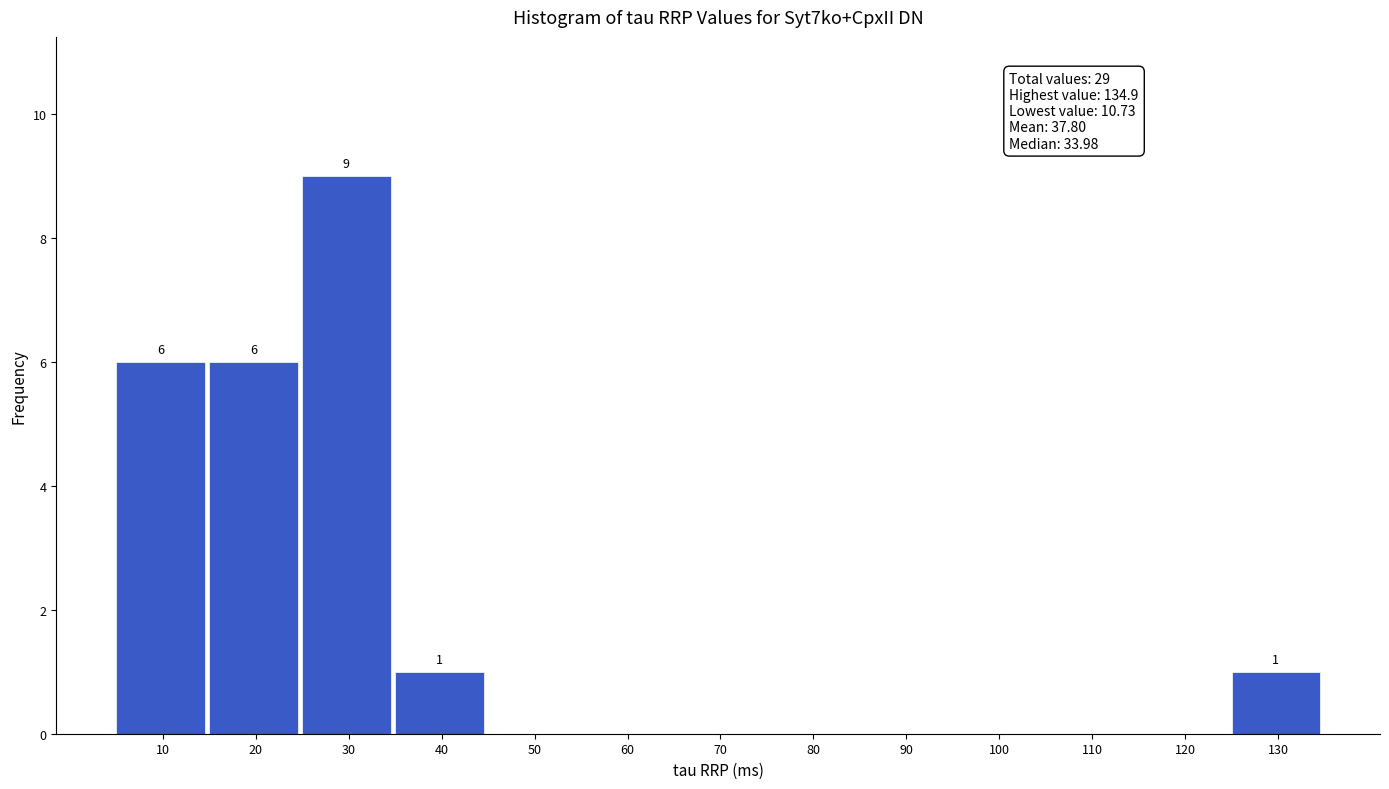

Reading left to right, extract all data points from this chart.

10=6	20=6	30=9	40=1	50=0	60=0	70=0	80=0	90=0	100=0	110=0	120=0	130=1